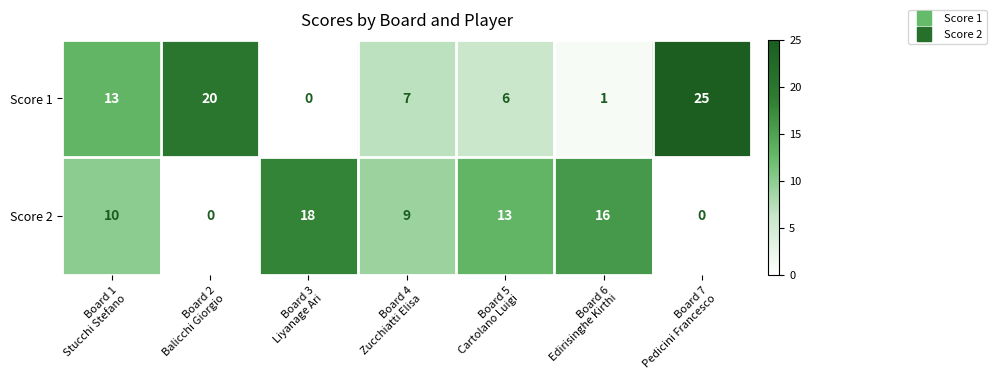

Which series has the largest total across all categories?

Score 1